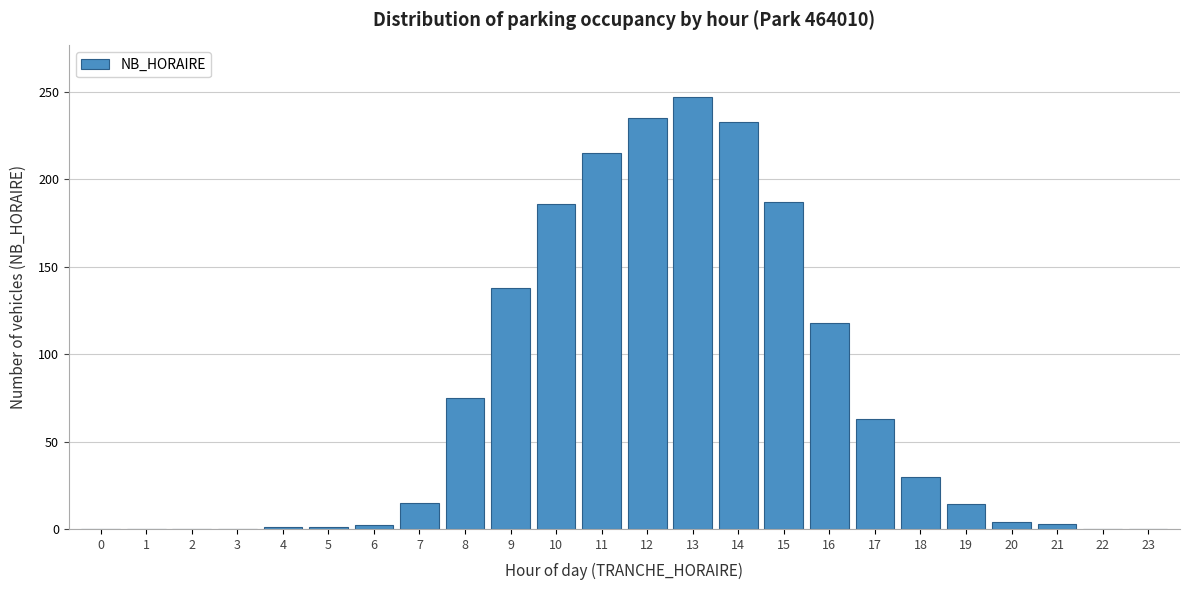

Which category has the highest value across all series?

13